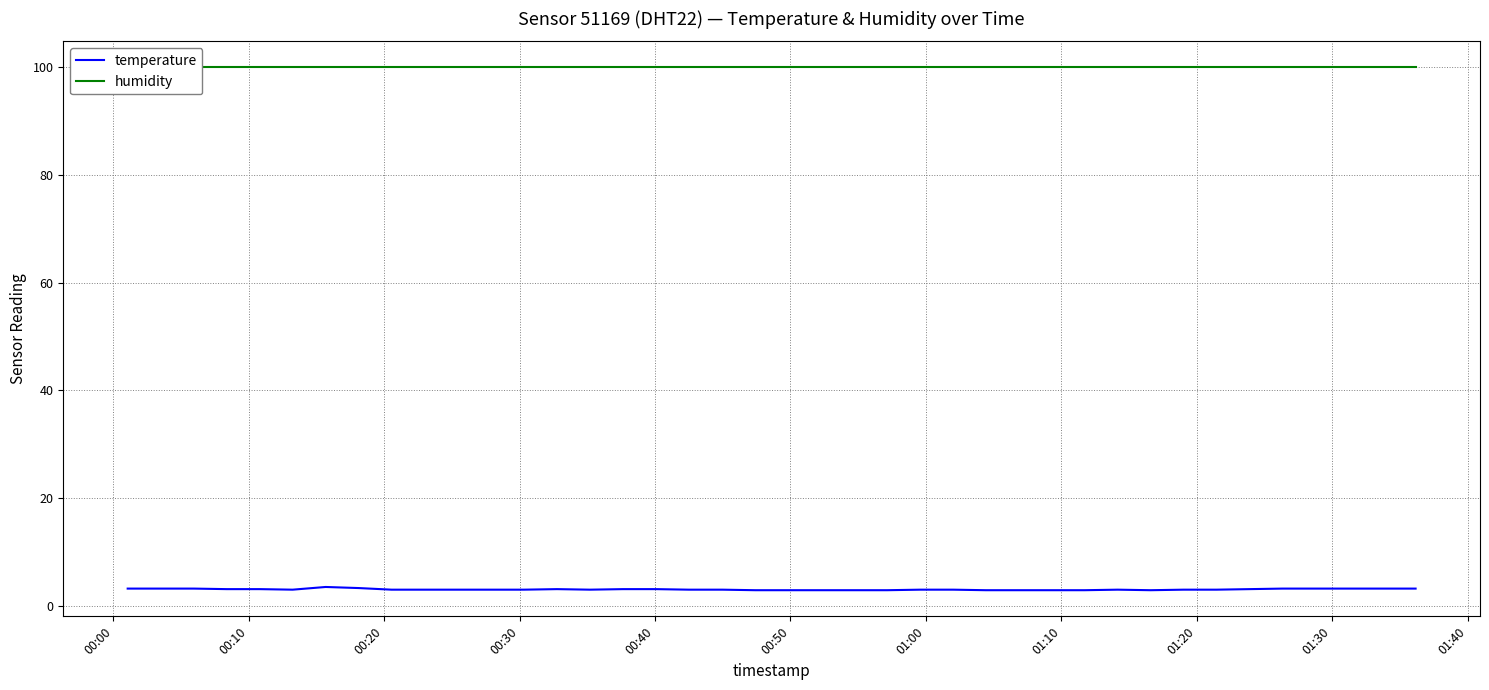

What is the minimum value for temperature?

2.9